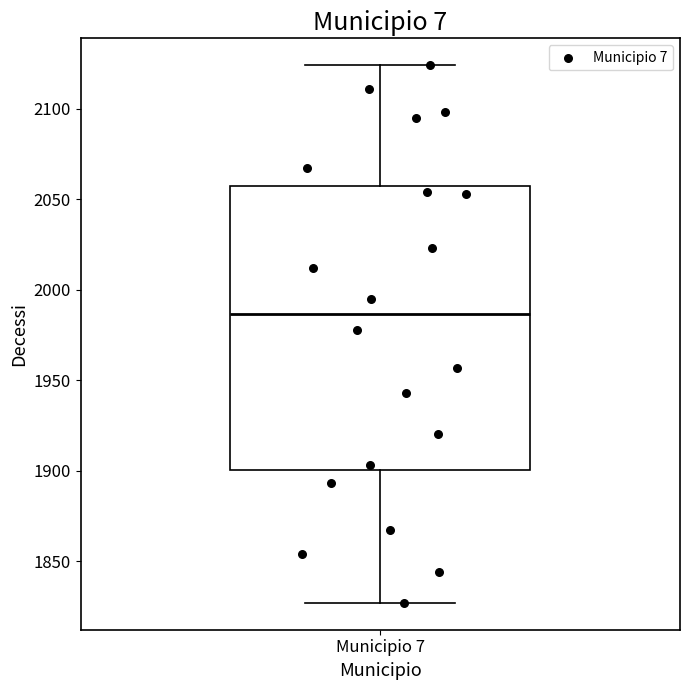

Read this box plot against the y-axis: the position of the median line, the range covered by the box, and the ends of both whiskers. The values are not printed on the chart, so give them approximately, as read against the axis.

median 1985, box 1900 to 2055, whiskers 1825 to 2125